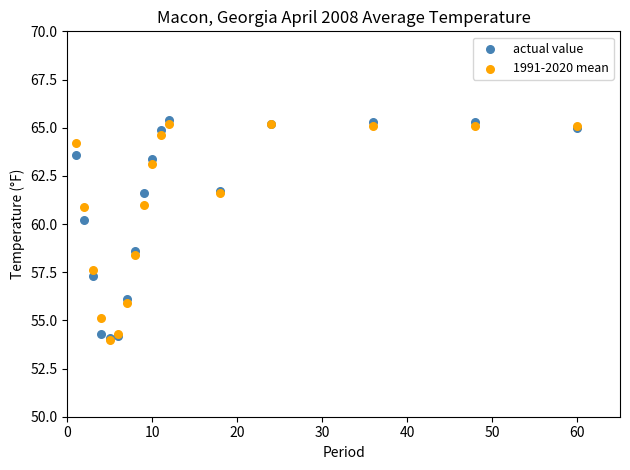

Across all series, what Y value is closest to 59?

58.6